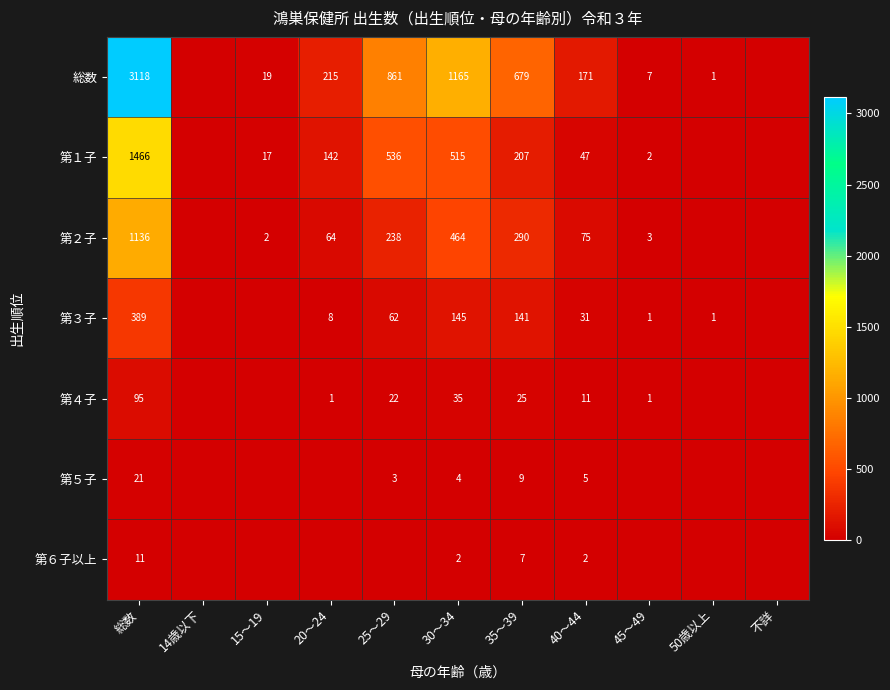

At how many categories does at least one series exceed 744?

3